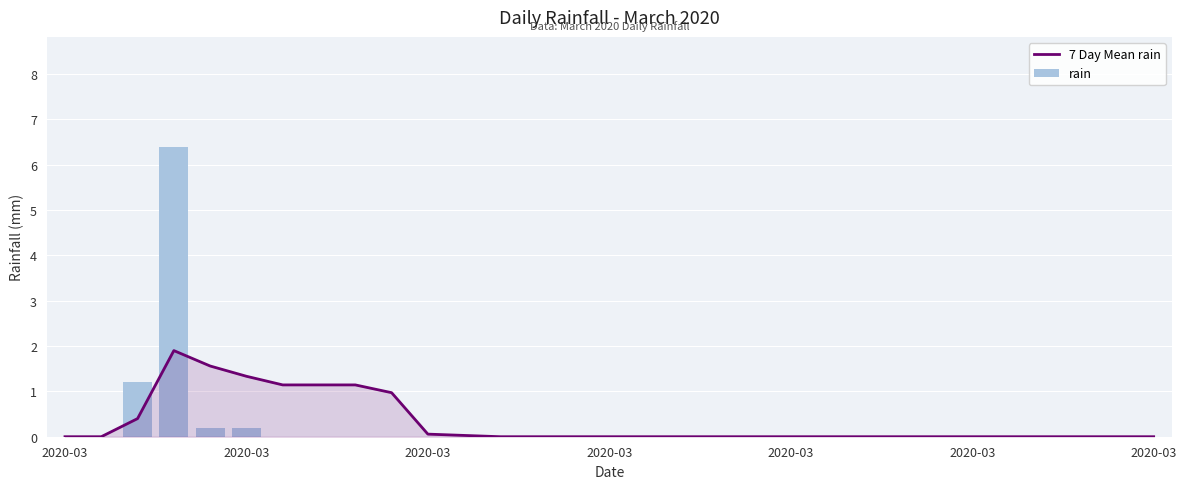

What are all the series names shown in the legend?

7 Day Mean rain, rain